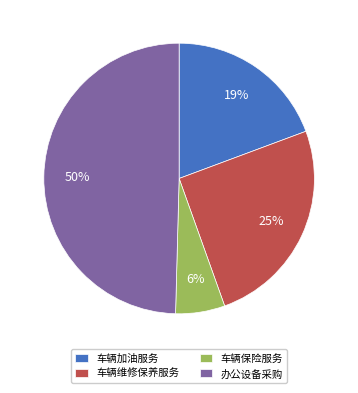

To the nearest percent, what is the difference between the 车辆加油服务 and 车辆维修保养服务 slice percentages?

6%